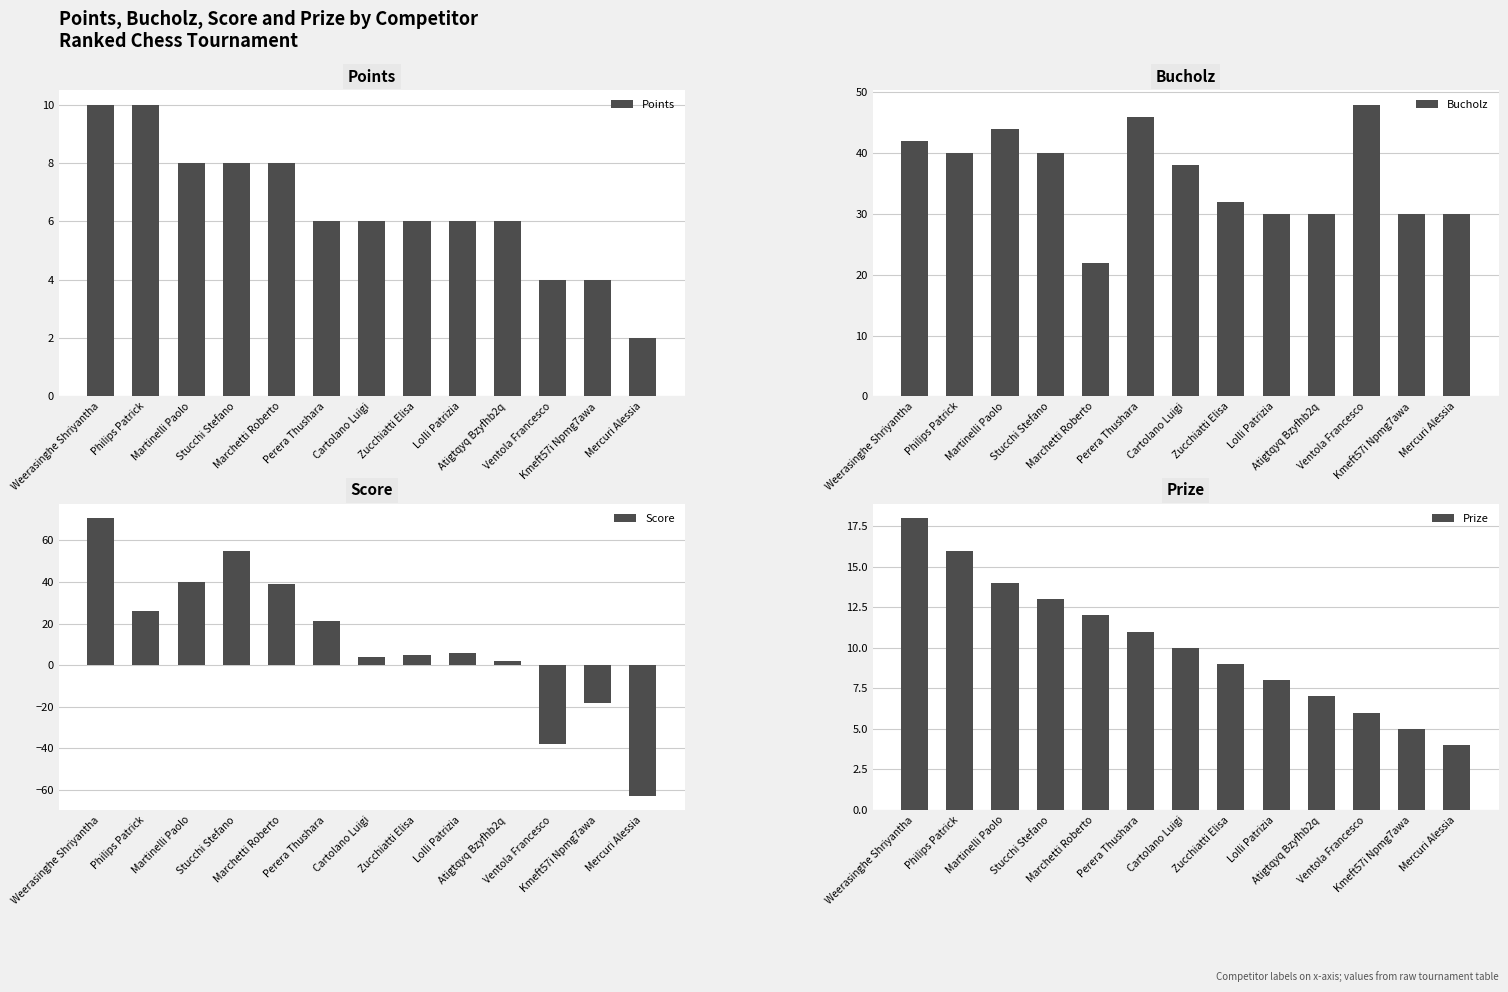

What is the sum of all Points values?

84